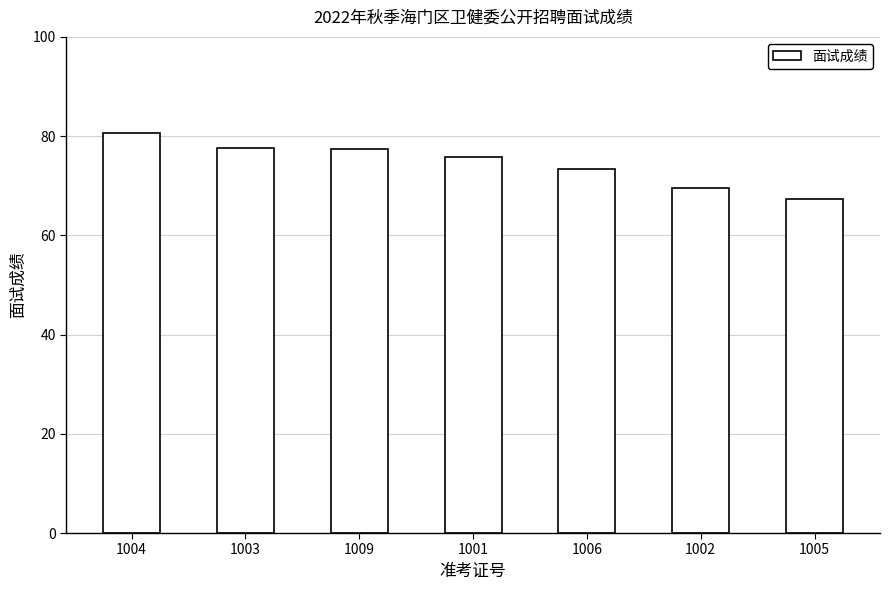

The value at 1003 is 77.7. True or false?

True